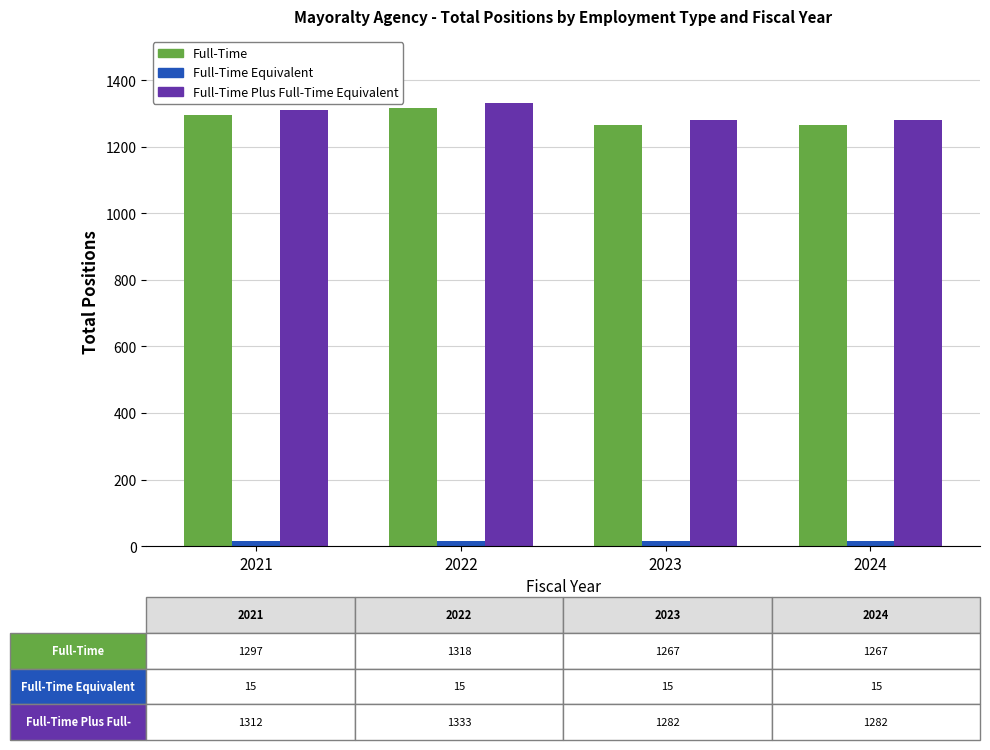

What is the greatest value displayed?

1333